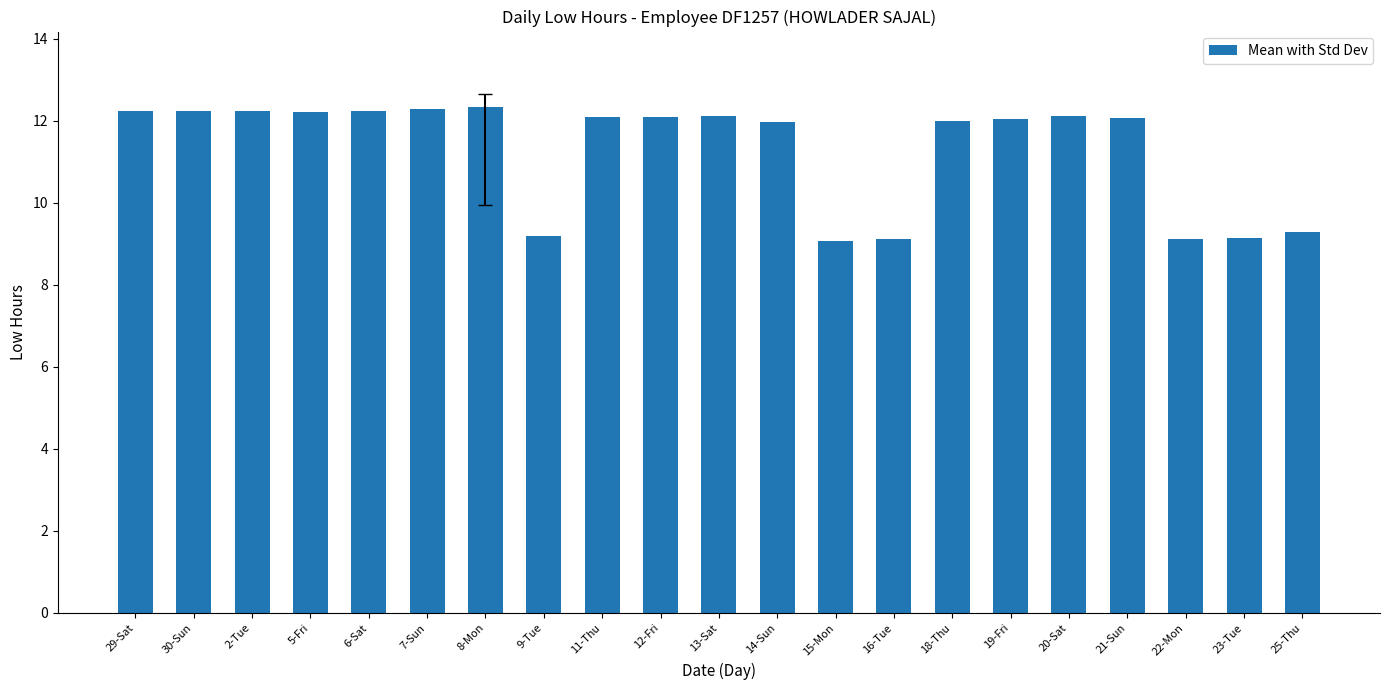

True or false: the data shows 18.5 at 18-Thu.

False